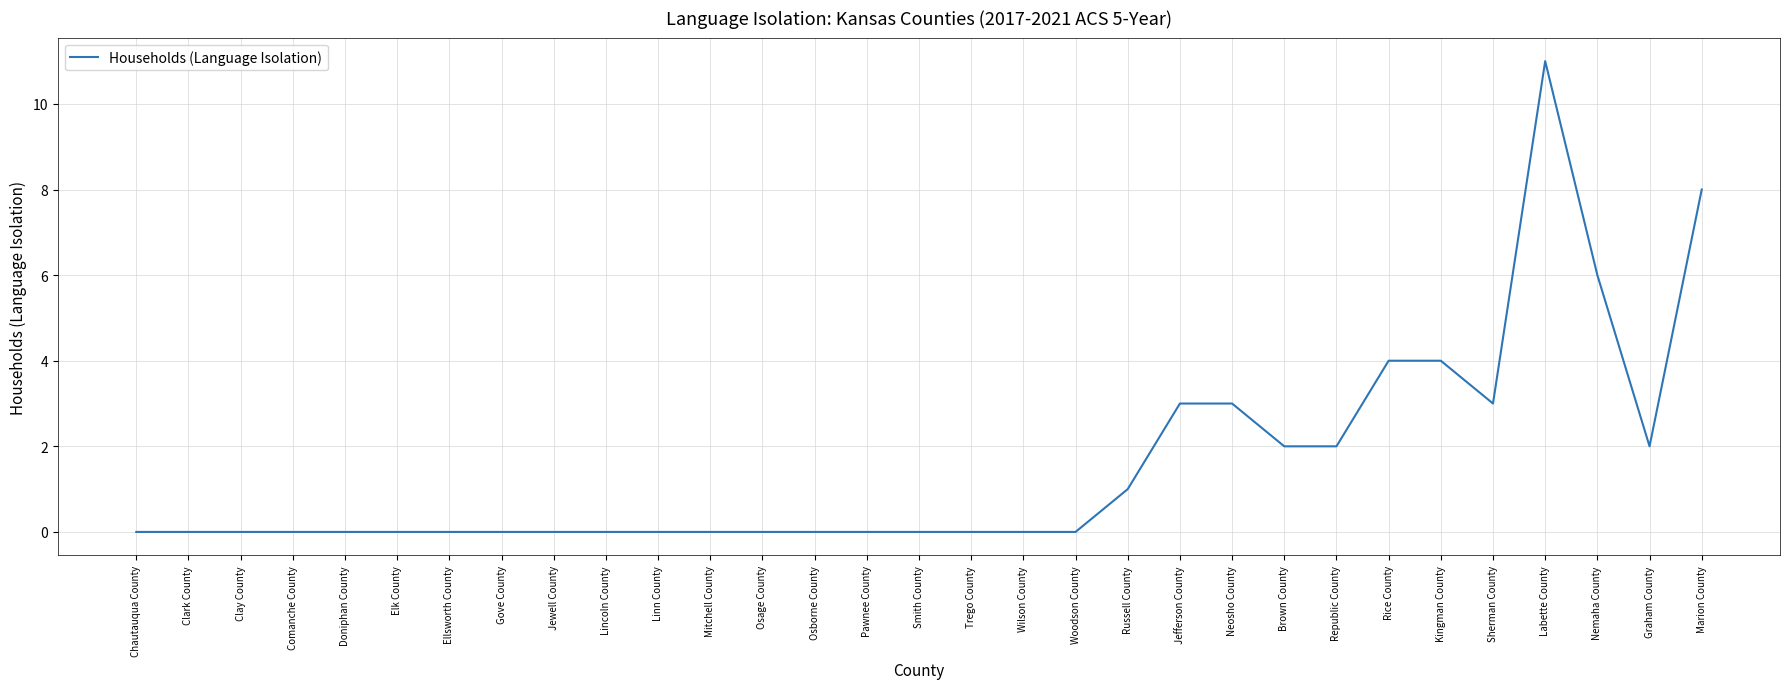

Reading left to right, extract all data points from this chart.

0	0	0	0	0	0	0	0	0	0	0	0	0	0	0	0	0	0	0	1	3	3	2	2	4	4	3	11	6	2	8